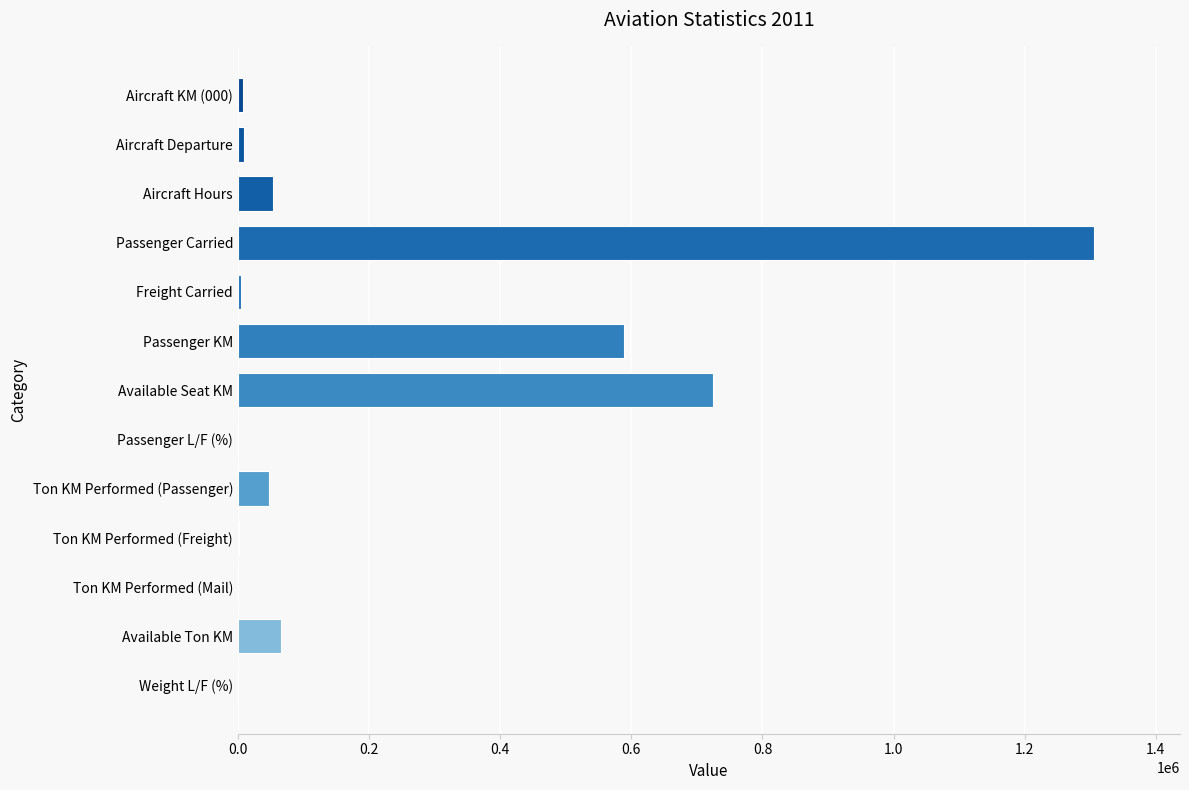

Count the number of data series in this chart.

1